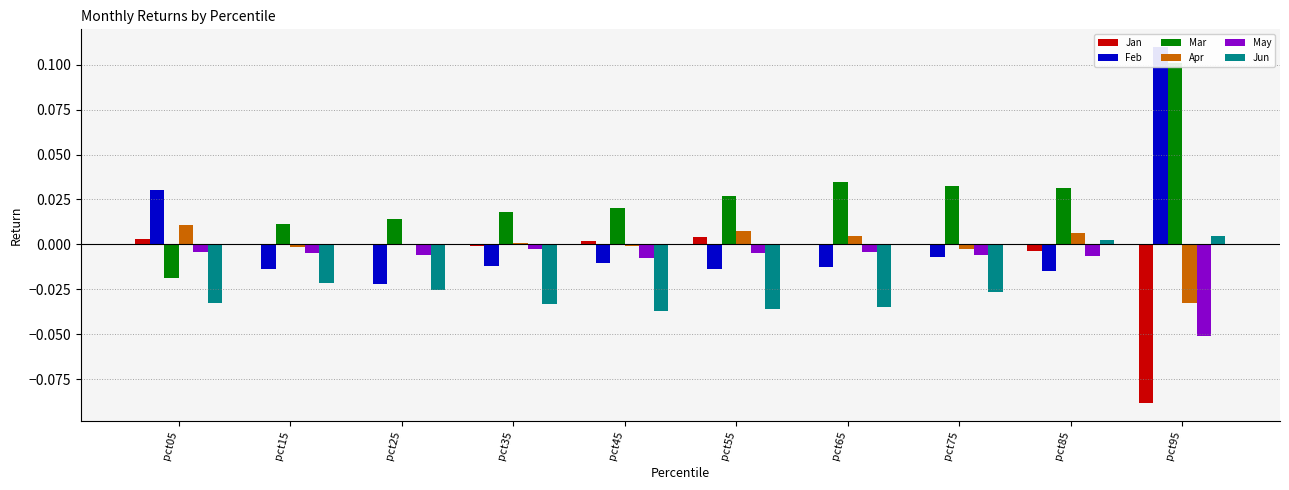

How many groups of bars are there?

10